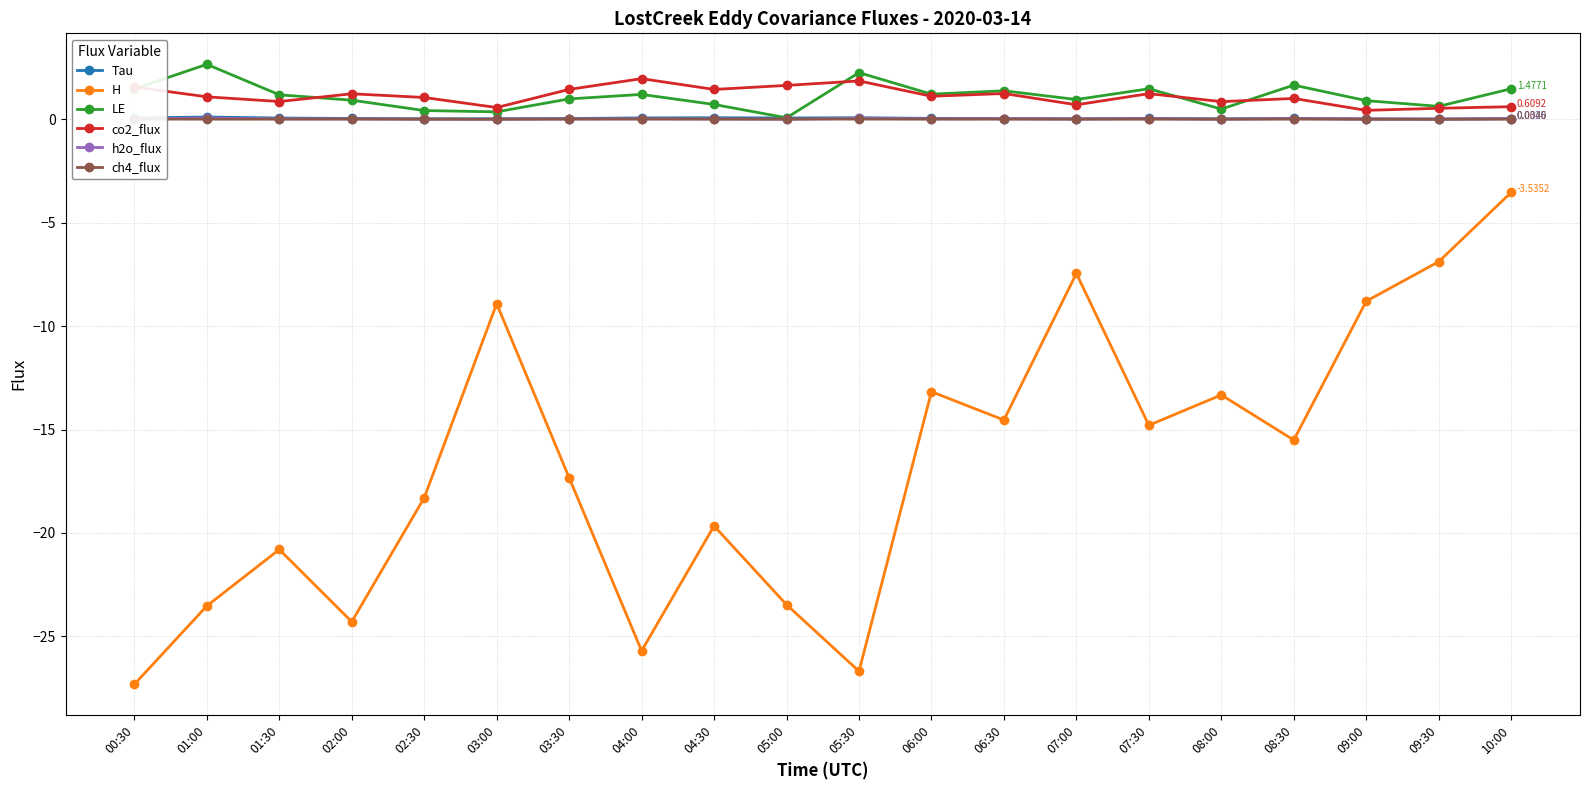

What is the spread (max minus min) of values at 04:30?

21.1